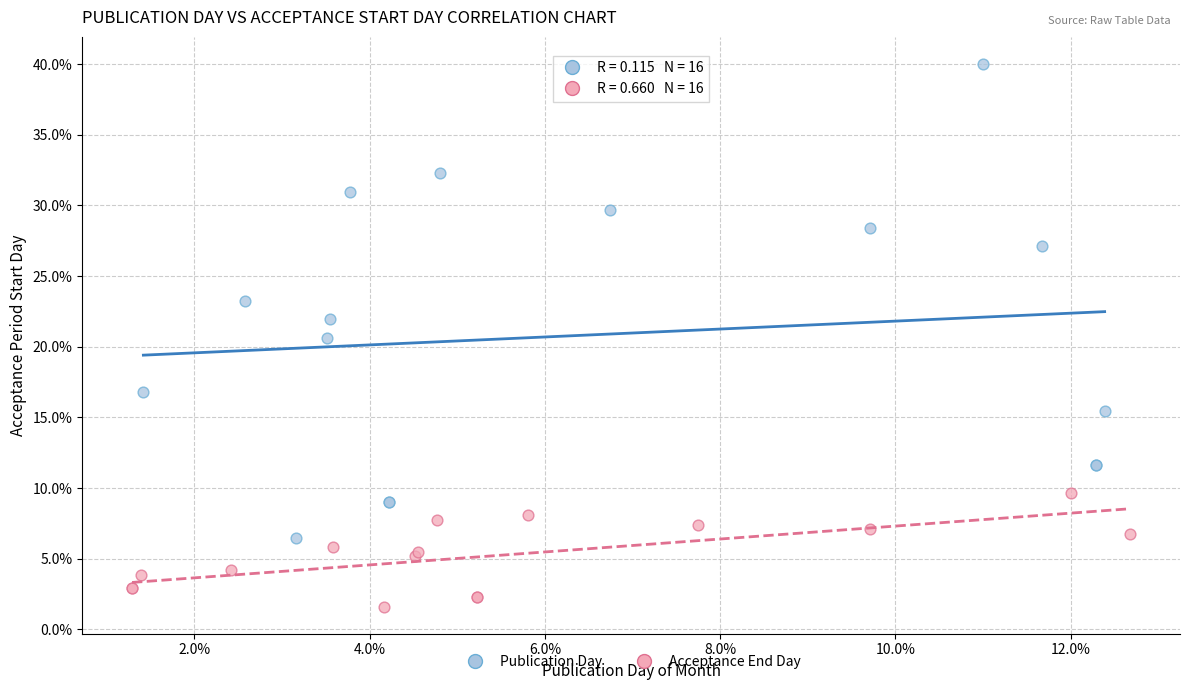

Which series has the largest Y range (max minus min)?

Publication Day